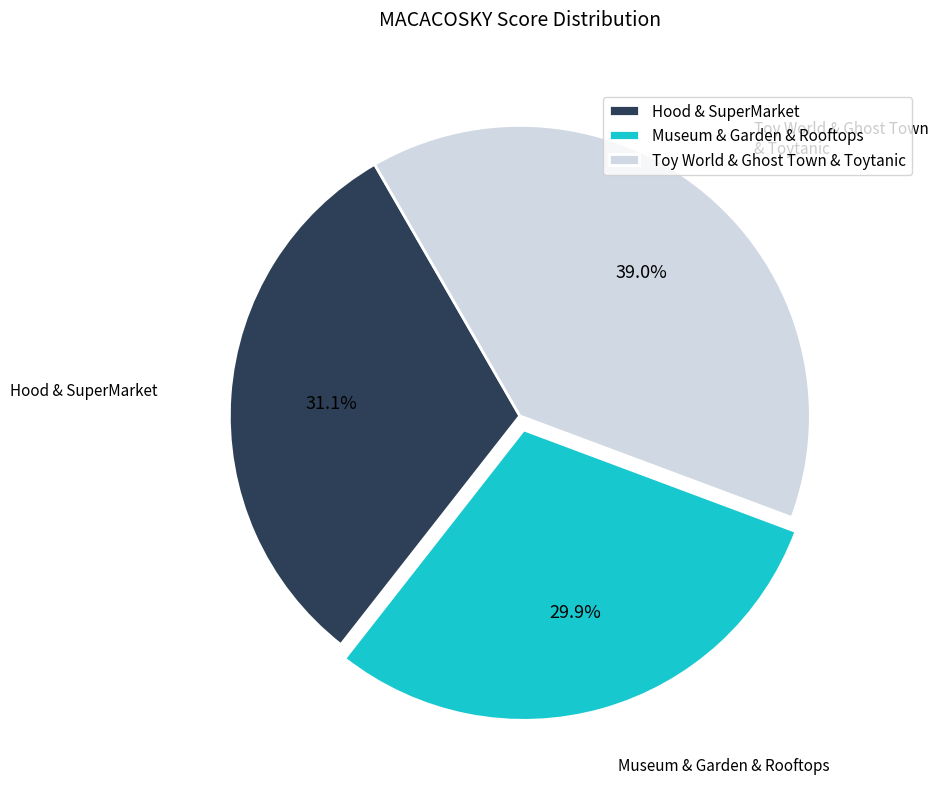

Rank the categories by value from lowest to highest.

Museum & Garden & Rooftops, Hood & SuperMarket, Toy World & Ghost Town & Toytanic